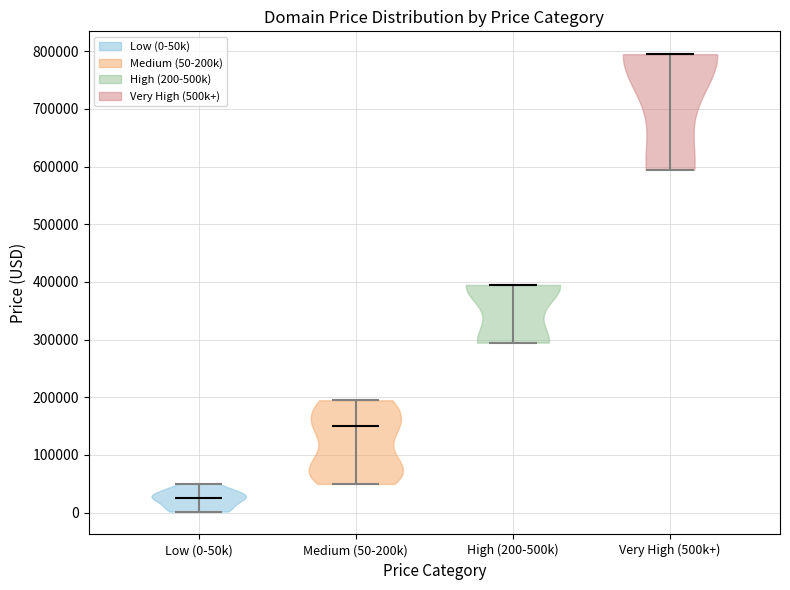

What is the highest point the violin for Low (0-50k) reaches on the y-axis? The values are not printed on the chart, so give them approximately, as read against the axis.

50000